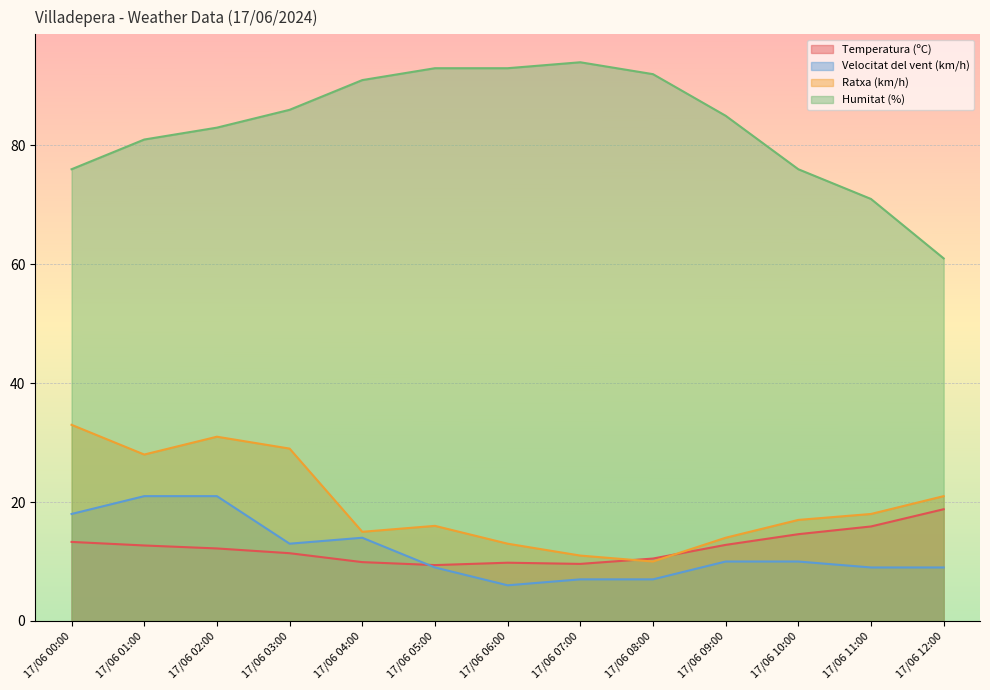

What is the sum of all Temperatura (ºC) values?

160.9